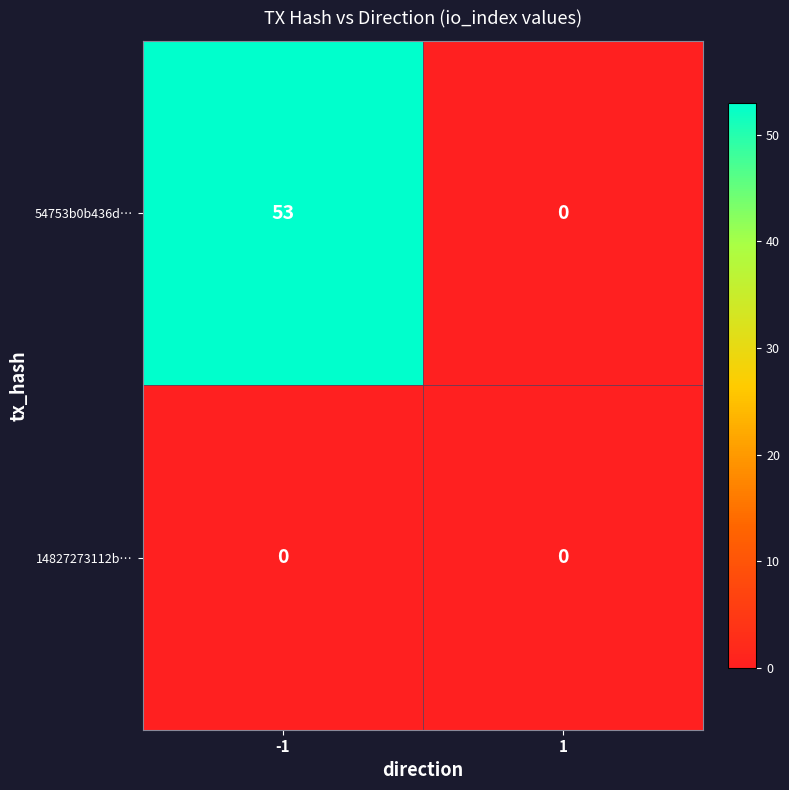

Count the number of categories in the chart.

2